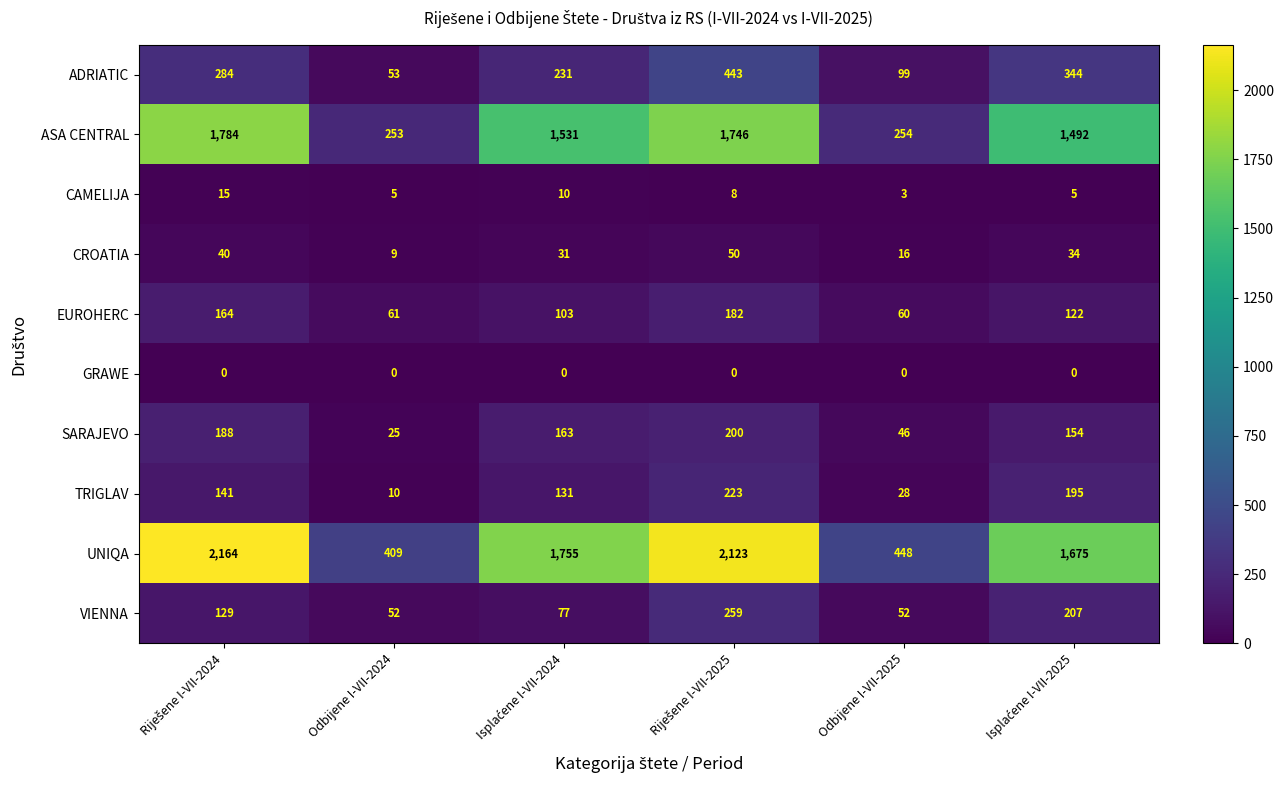

Which series has the largest range (max minus min)?

UNIQA